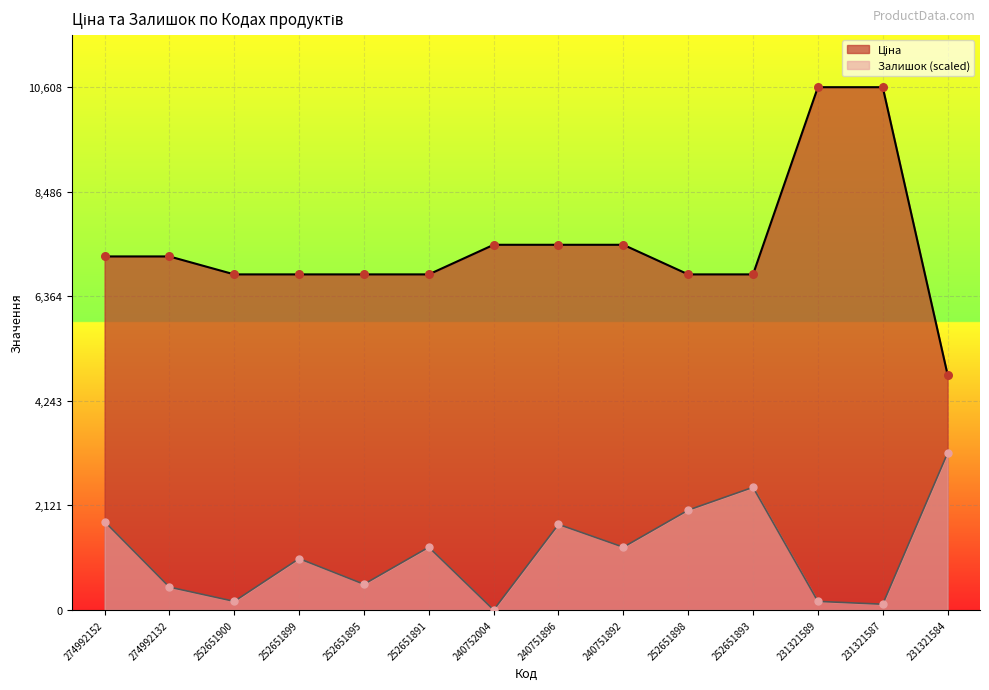

At which category is the sum across all series the highest?

231321589